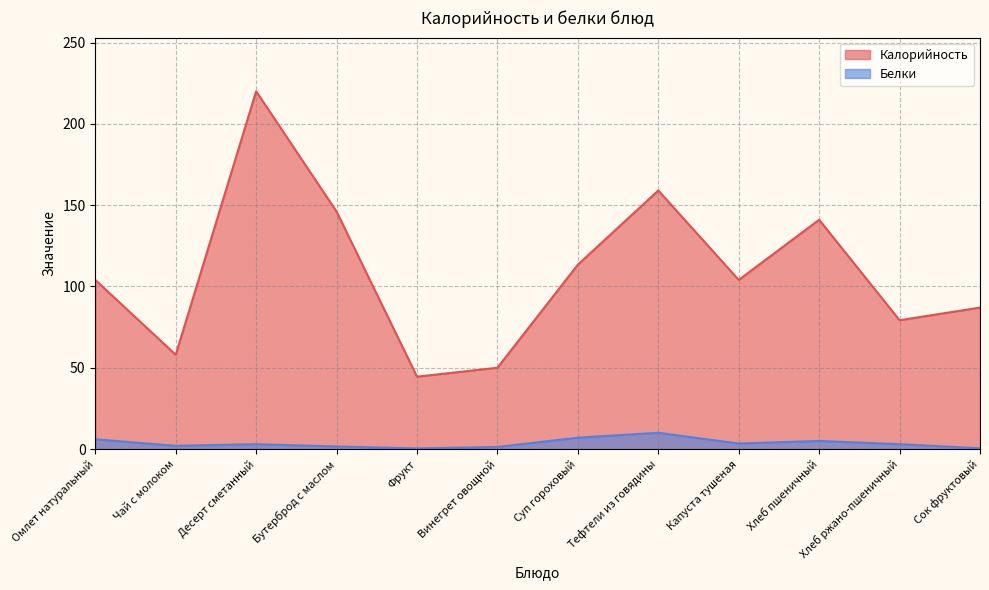

True or false: Калорийность and Белки intersect in this chart.

False